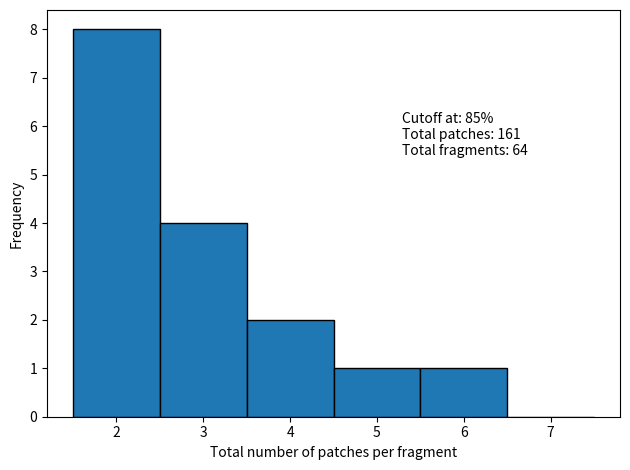

Over which range of the x-axis is the bar tallest?

1.5 to 2.5